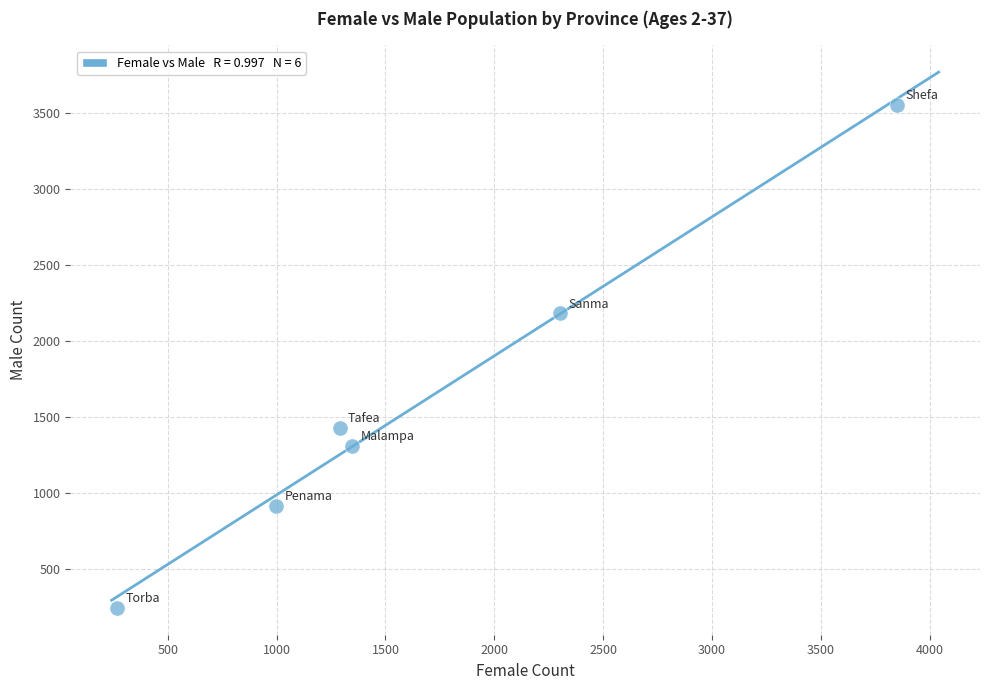

What Y value in the scatter plot is closest to 1900?

2184